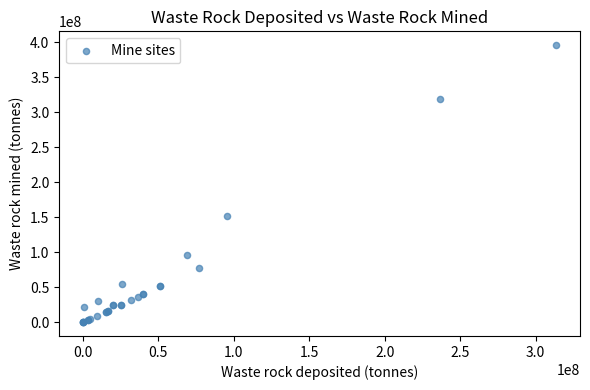

What Y value in the scatter plot is closest to 198116401?

151298648.9